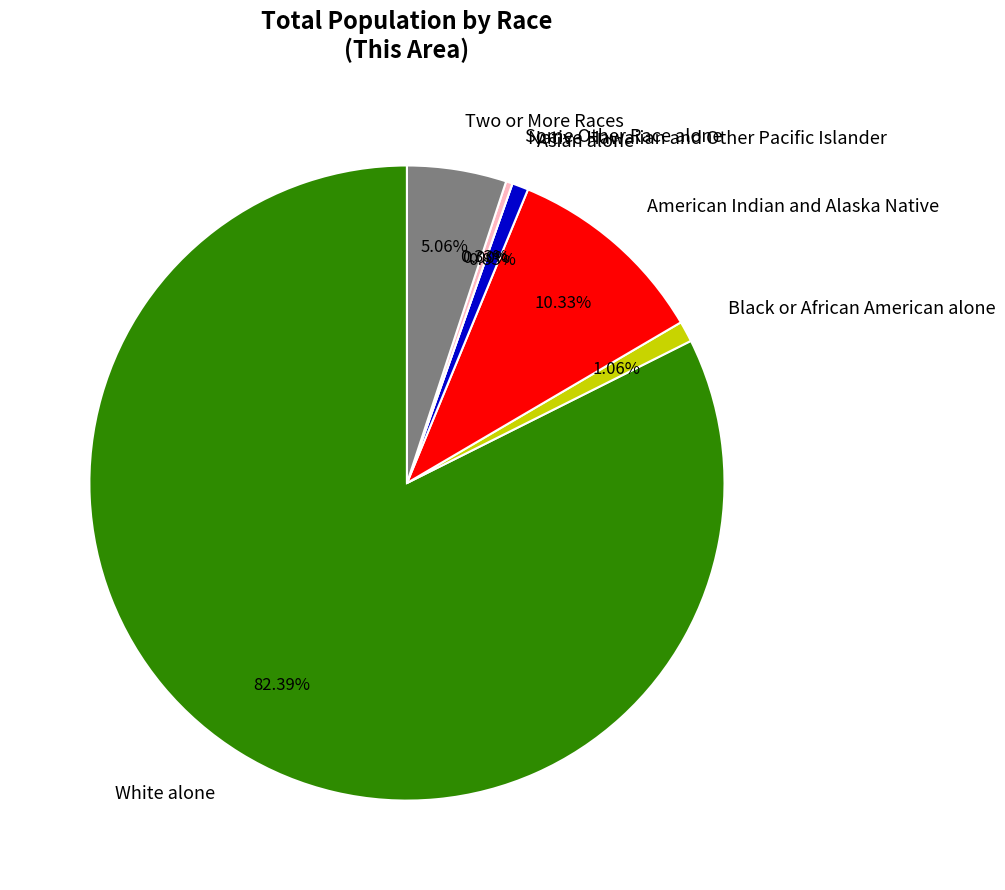

Which has a higher value, Black or African American alone or Asian alone?

Black or African American alone